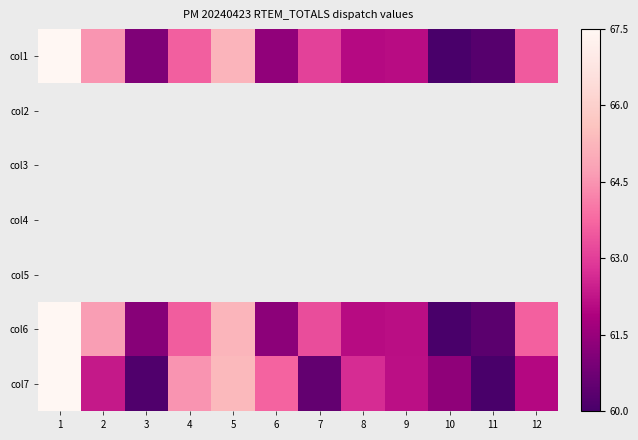

The col7 series shows 83.2 at 10. True or false?

False